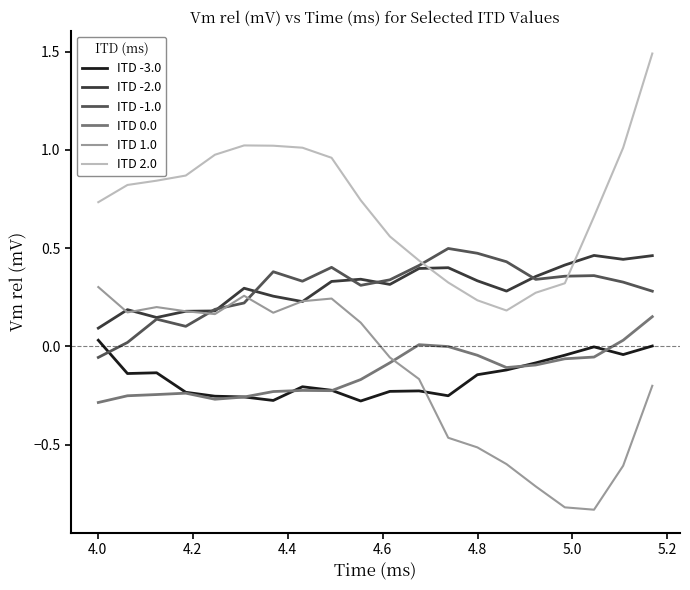

Which series ends up on top after the final intersection of ITD 1.0 and ITD -3.0?

ITD -3.0